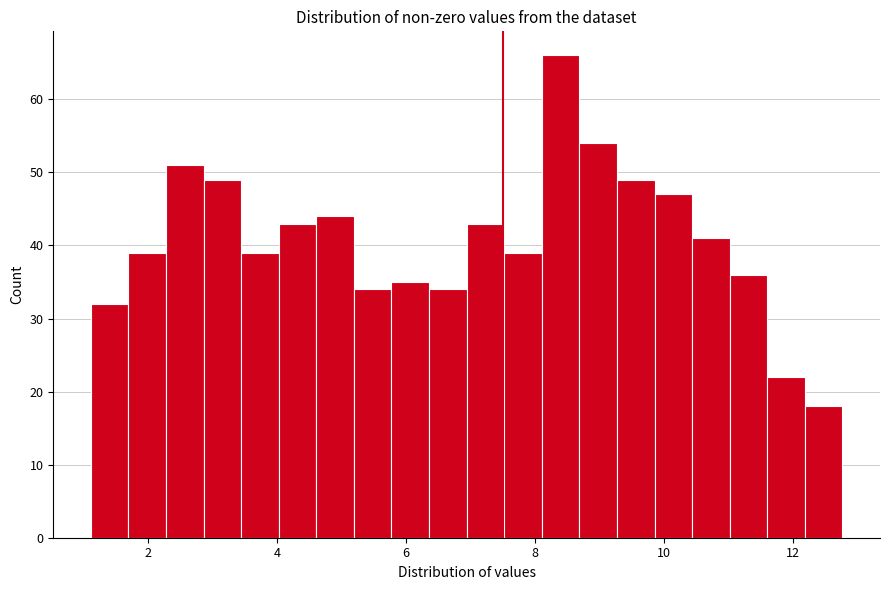

Around what value on the x-axis is the tallest bar? Give the approximate position of its centre, as read against the axis.

8.4